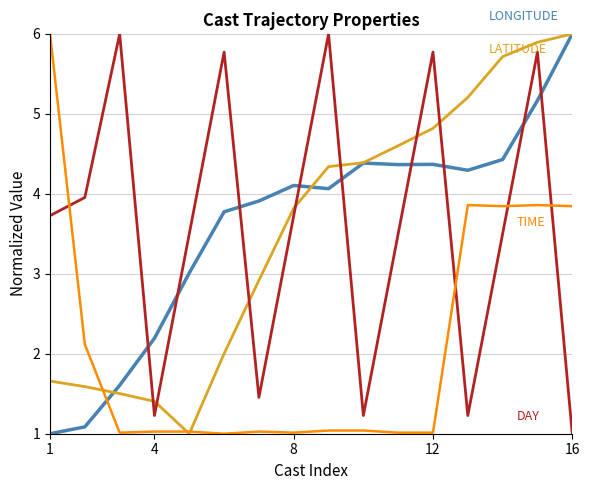

What is the maximum value shown in the chart?

6.0